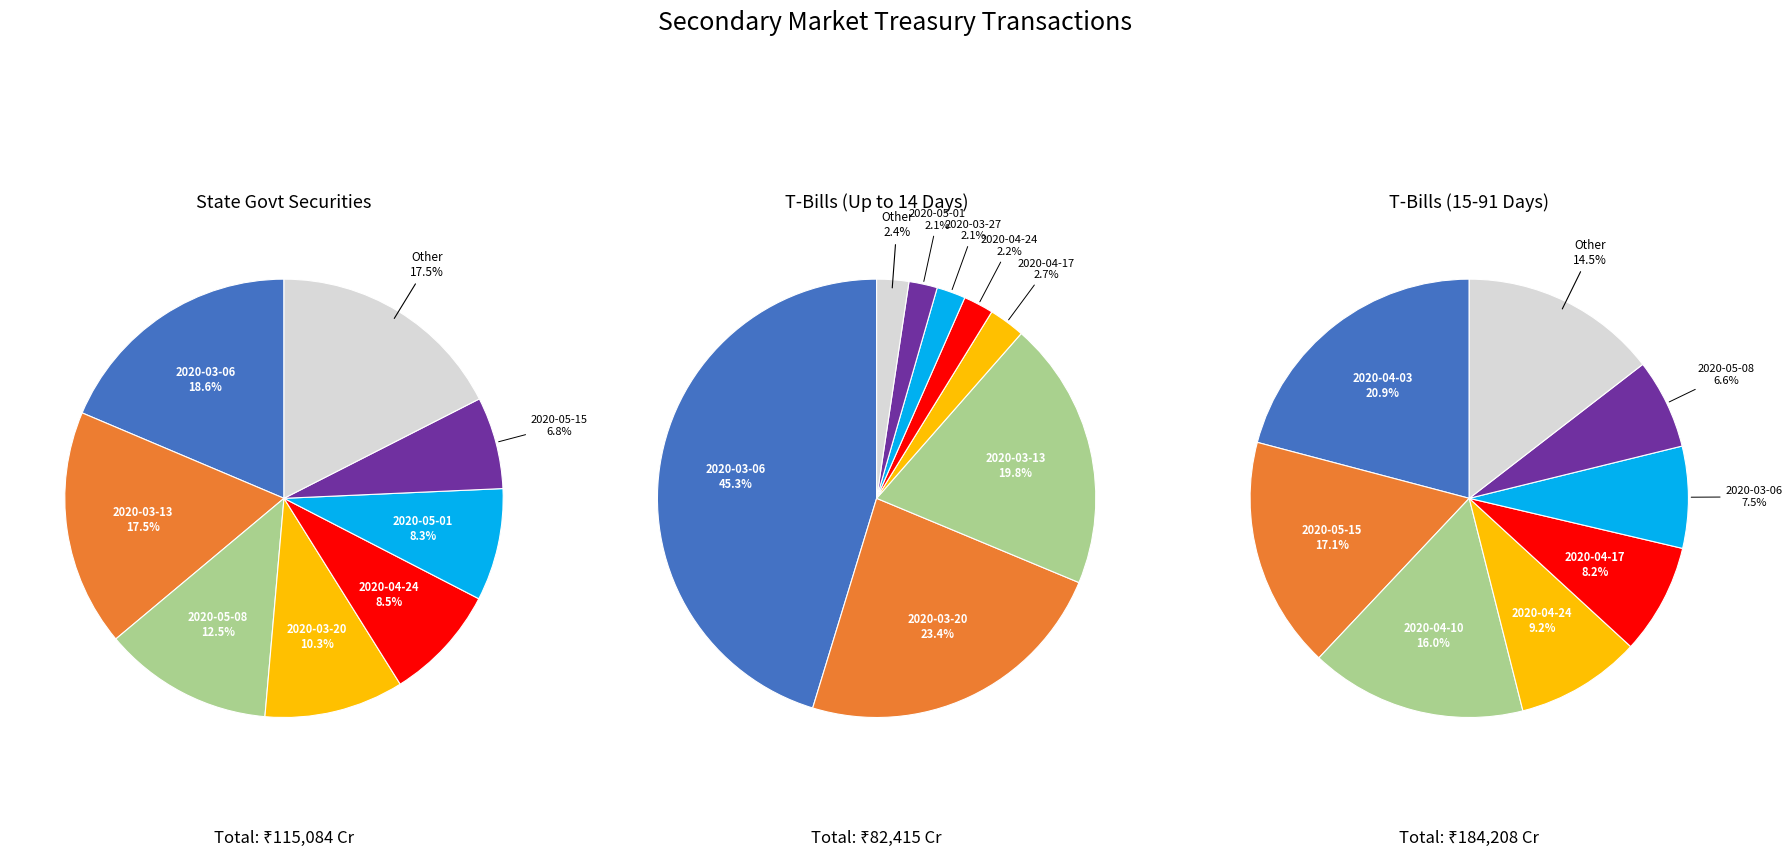

Between 2020-04-10 and 2020-04-24, which is larger?

2020-04-24